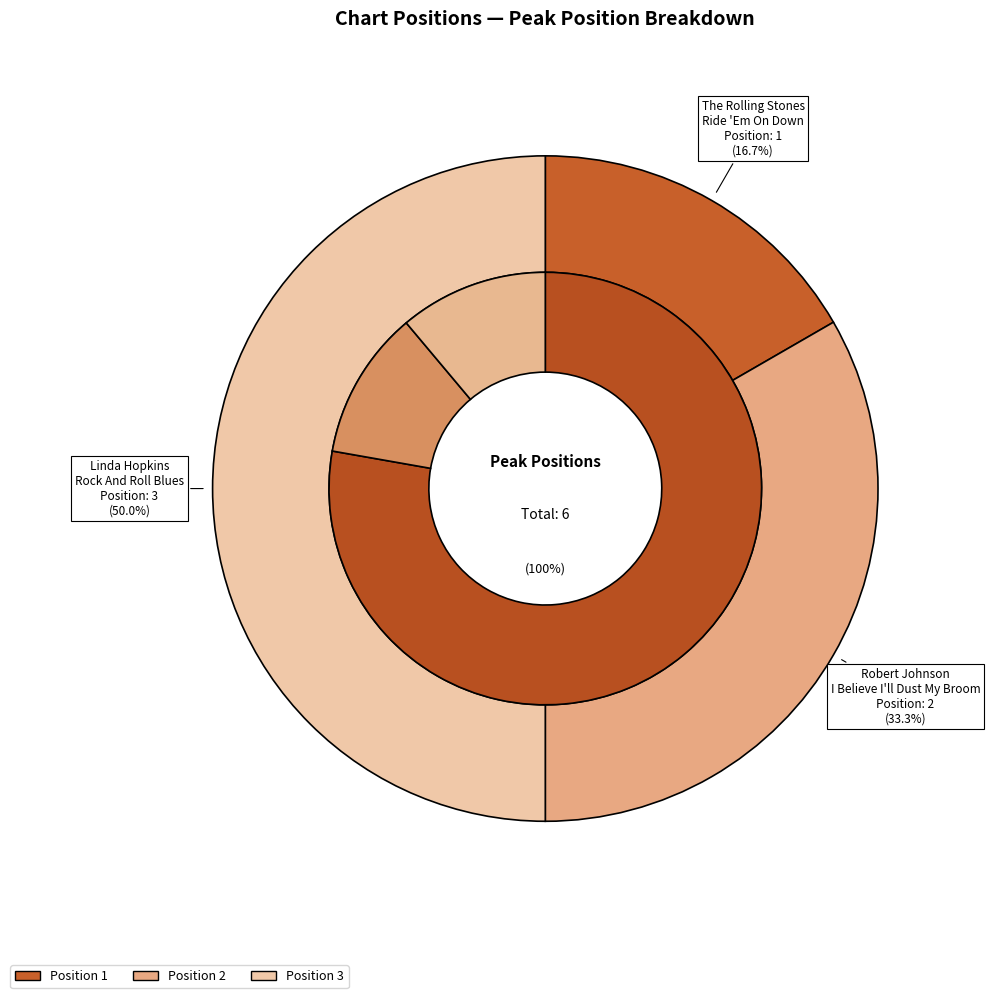

Combined, what portion of the pie is Linda Hopkins
Rock And Roll Blues and The Rolling Stones
Ride 'Em On Down?

66.7%